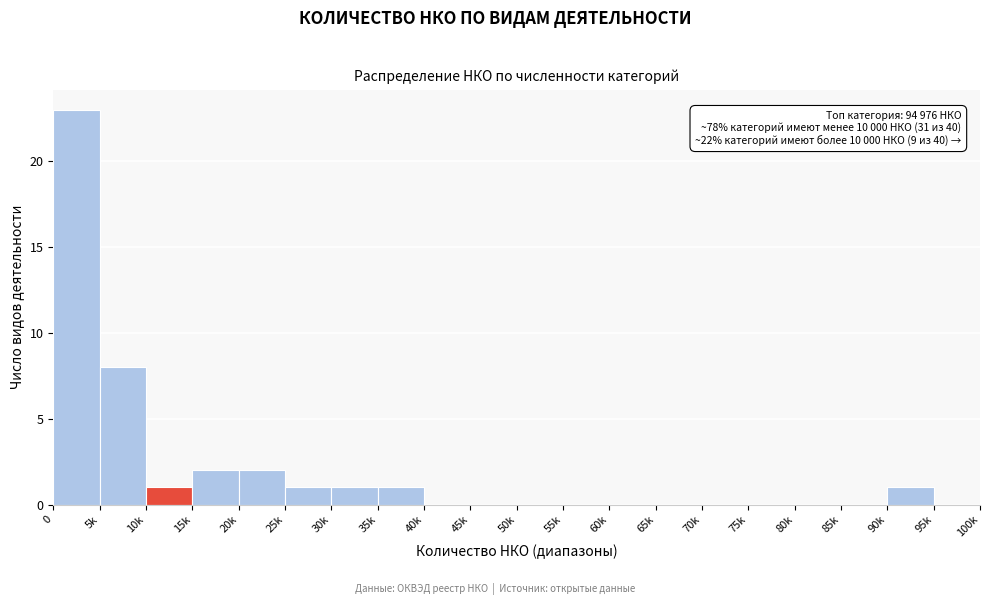

Reading left to right, what are all the values shown in this chart?

0=23	5k=8	10k=1	15k=2	20k=2	25k=1	30k=1	35k=1	40k=0	45k=0	50k=0	55k=0	60k=0	65k=0	70k=0	75k=0	80k=0	85k=0	90k=1	95k=0